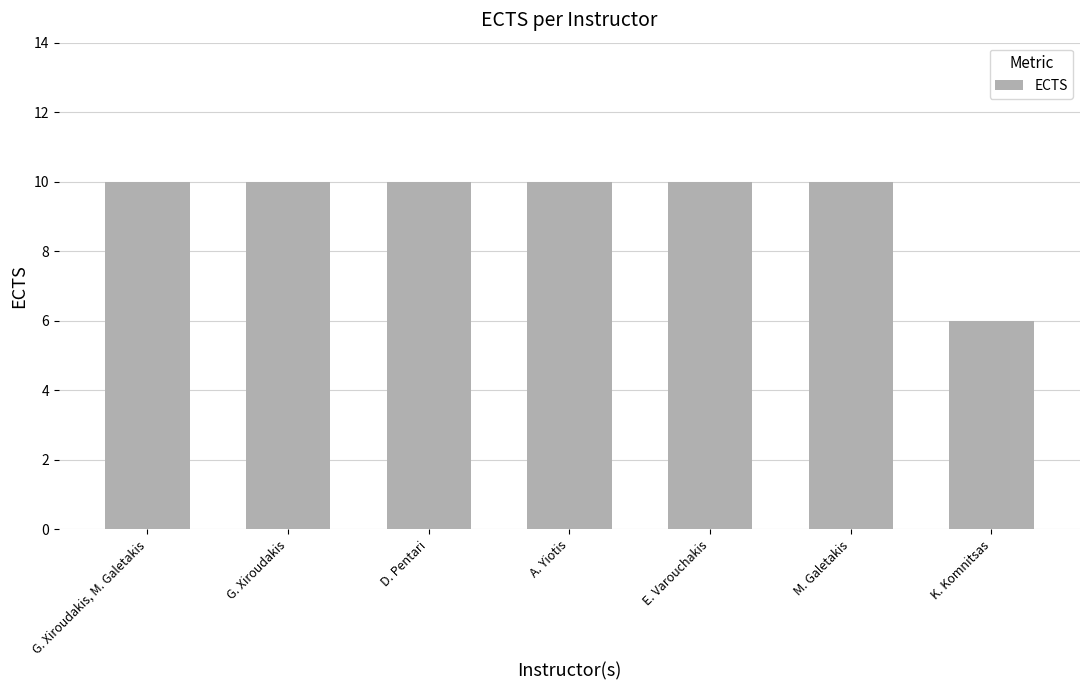

The chart shows a value of 10 at E. Varouchakis. True or false?

True